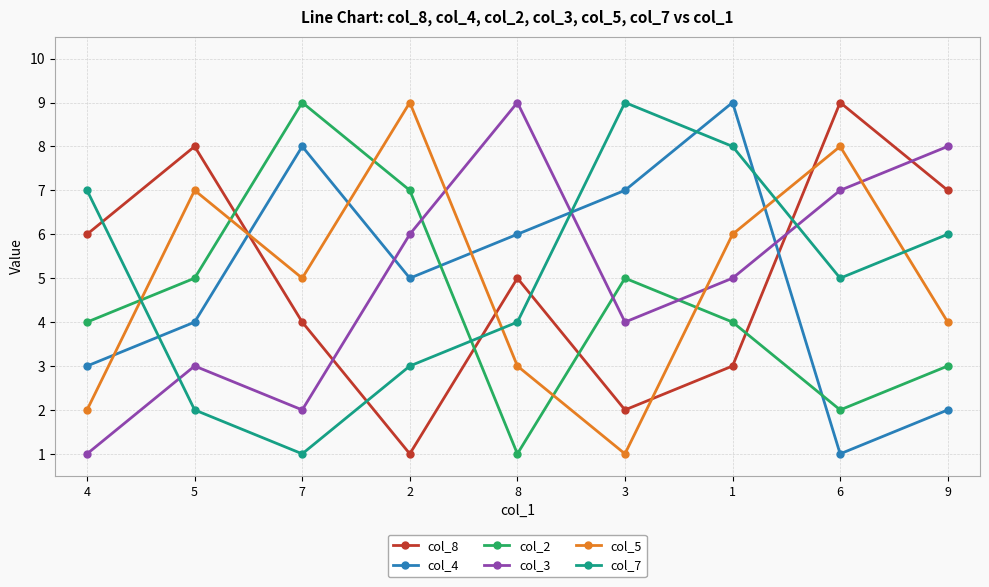

True or false: col_2 and col_5 cross at least once.

True